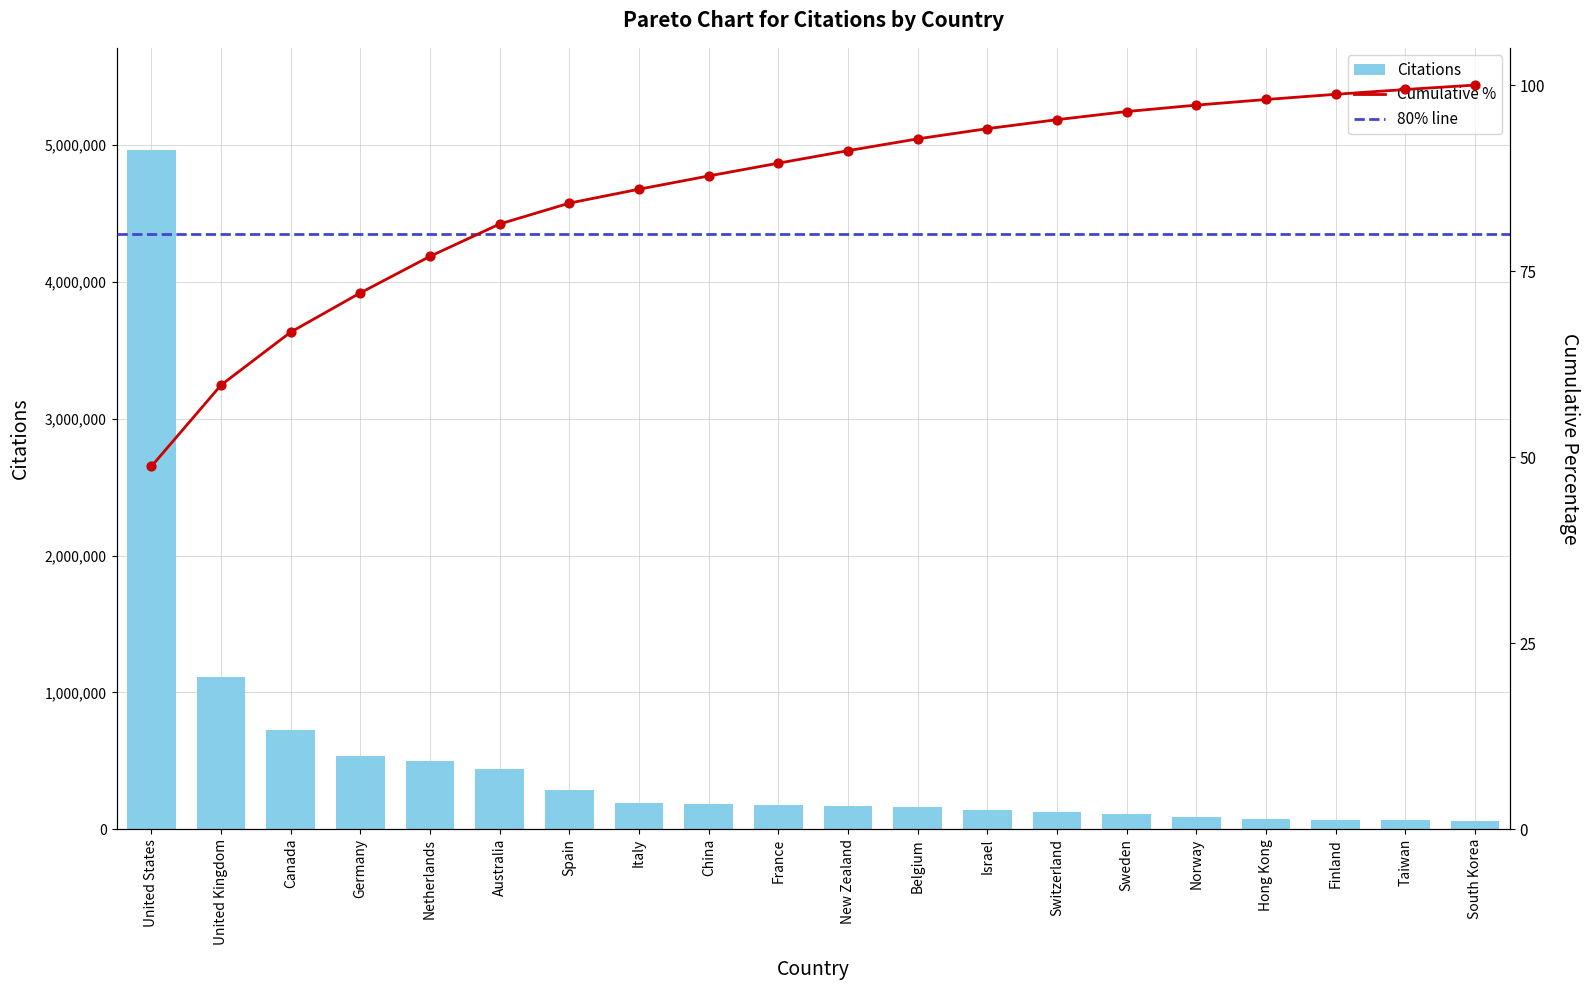

At which label is Citations closest to 2513312?

United Kingdom